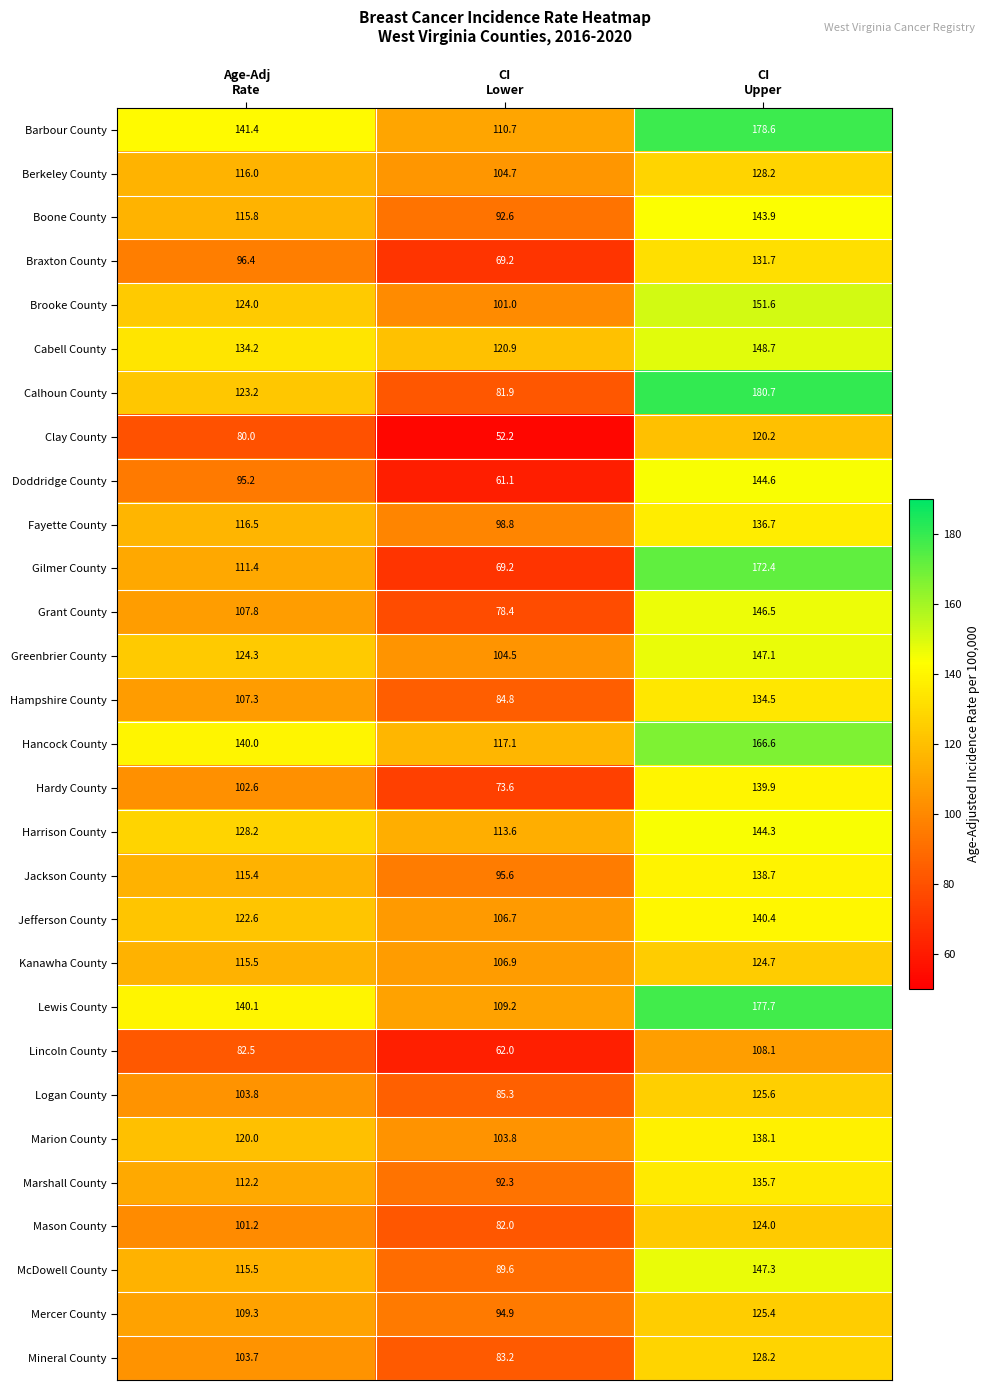

Which category has the lowest value across all series?

CI
Lower